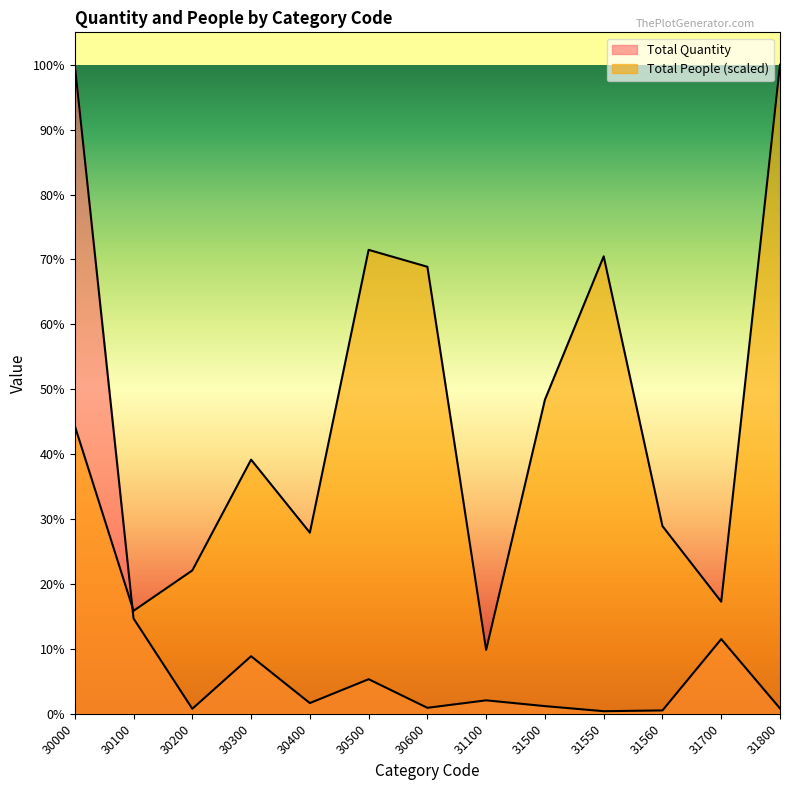

What is the average value of the Total People series?

105099.9